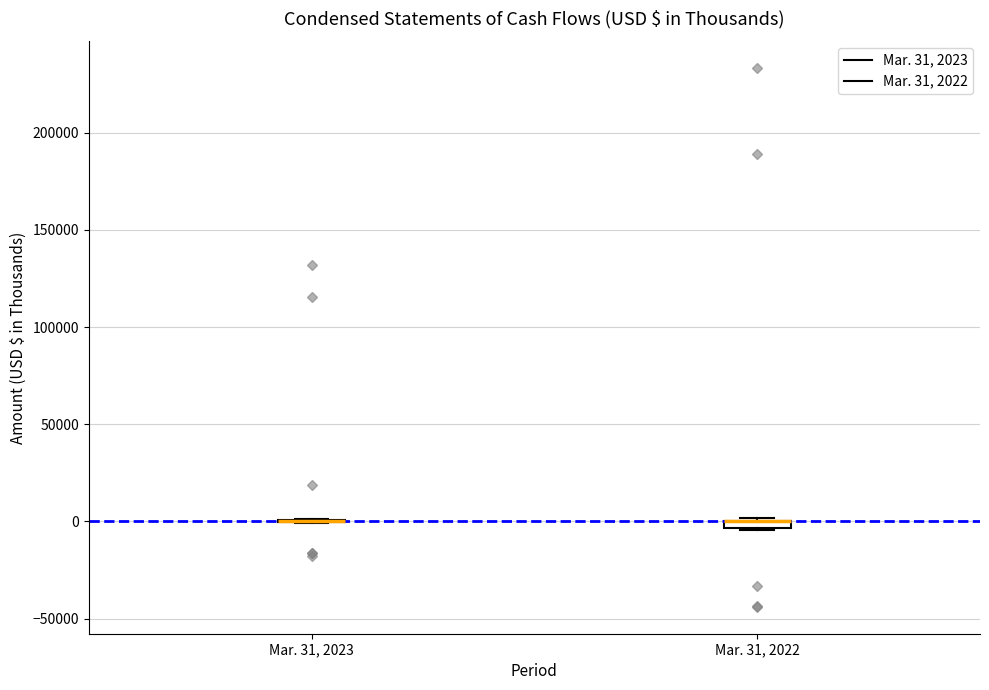

Where is the upper edge of the box for Mar. 31, 2022 on the y-axis? The values are not printed on the chart, so give them approximately, as read against the axis.

0